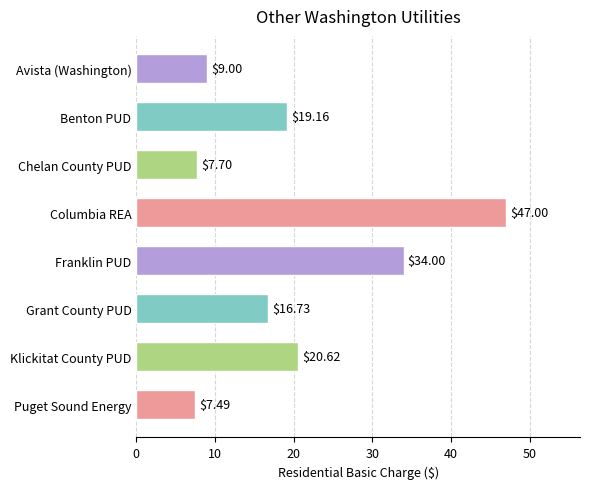

How many values exceed 19?

4